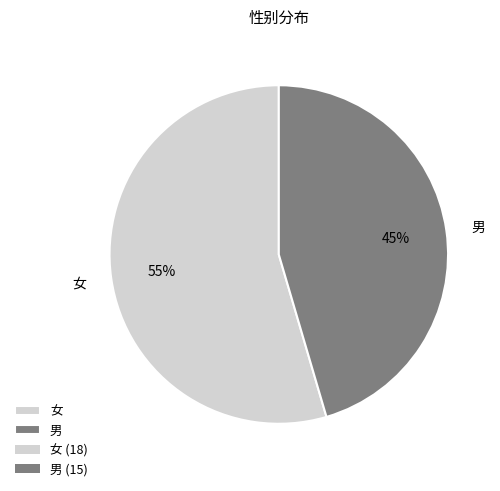

Which category has the smallest portion of the pie?

男